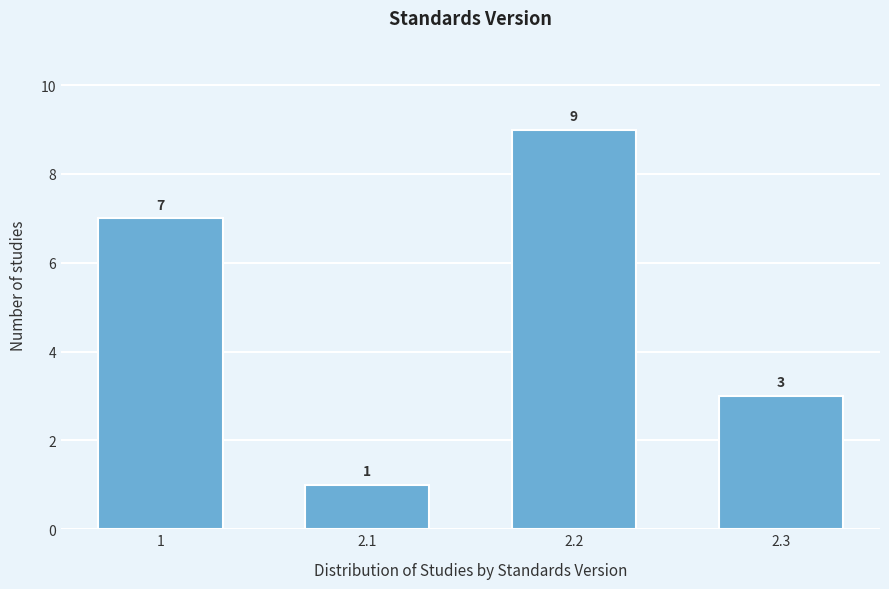

Reading right to left, transcribe all the data shown in this chart.

2.3=3	2.2=9	2.1=1	1=7